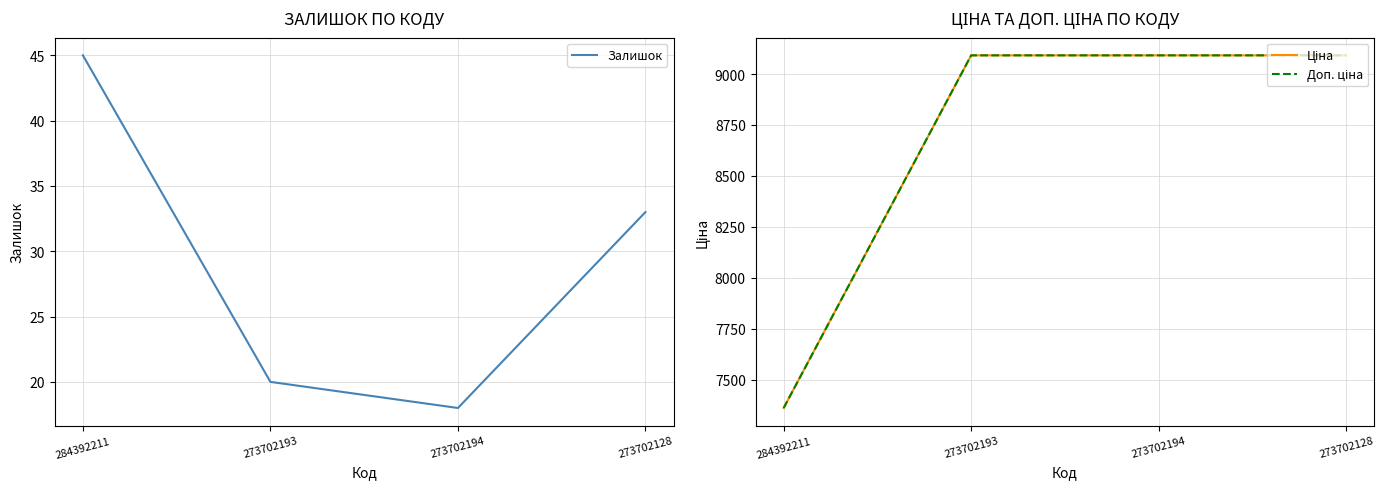

Rank the categories by Залишок value from lowest to highest.

273702194, 273702193, 273702128, 284392211